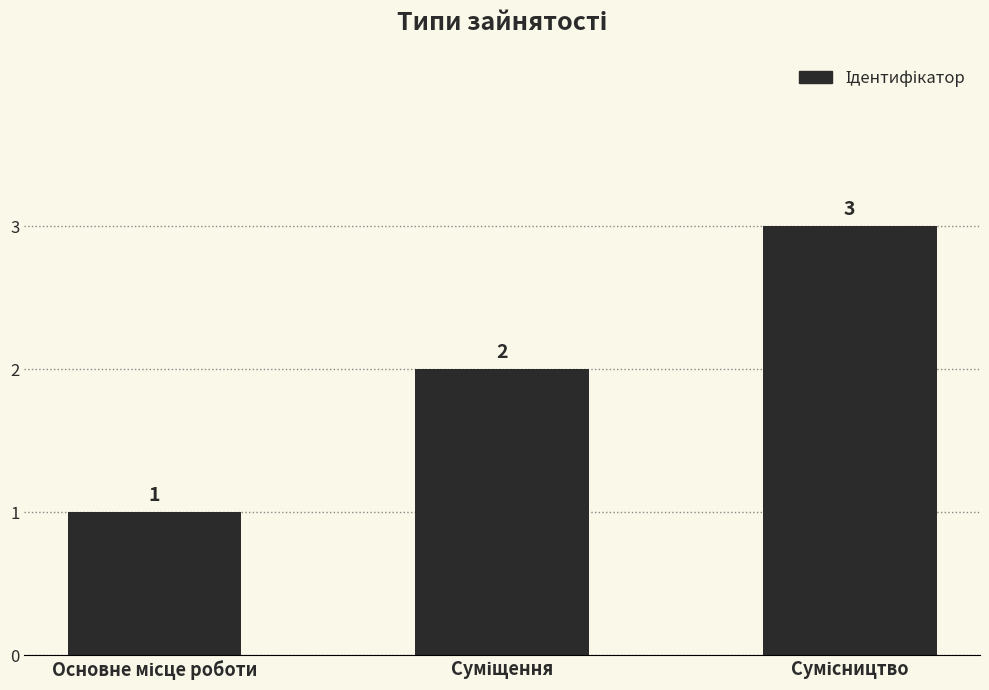

What is the average value?

2